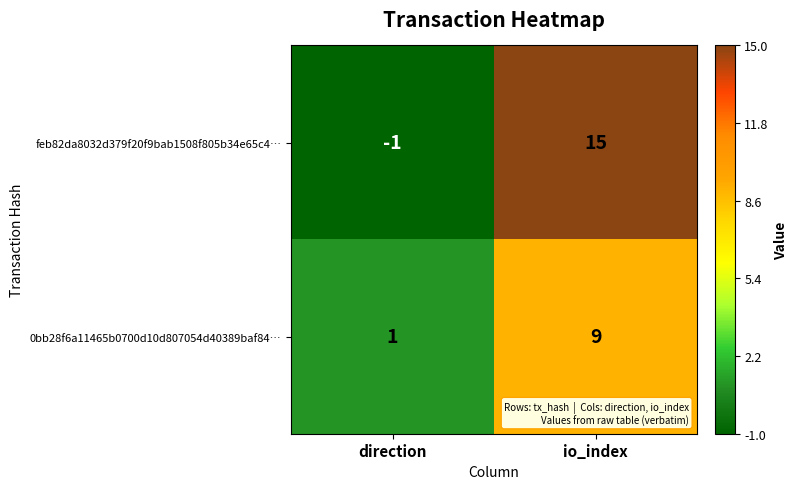

At which category is the sum across all series the highest?

io_index